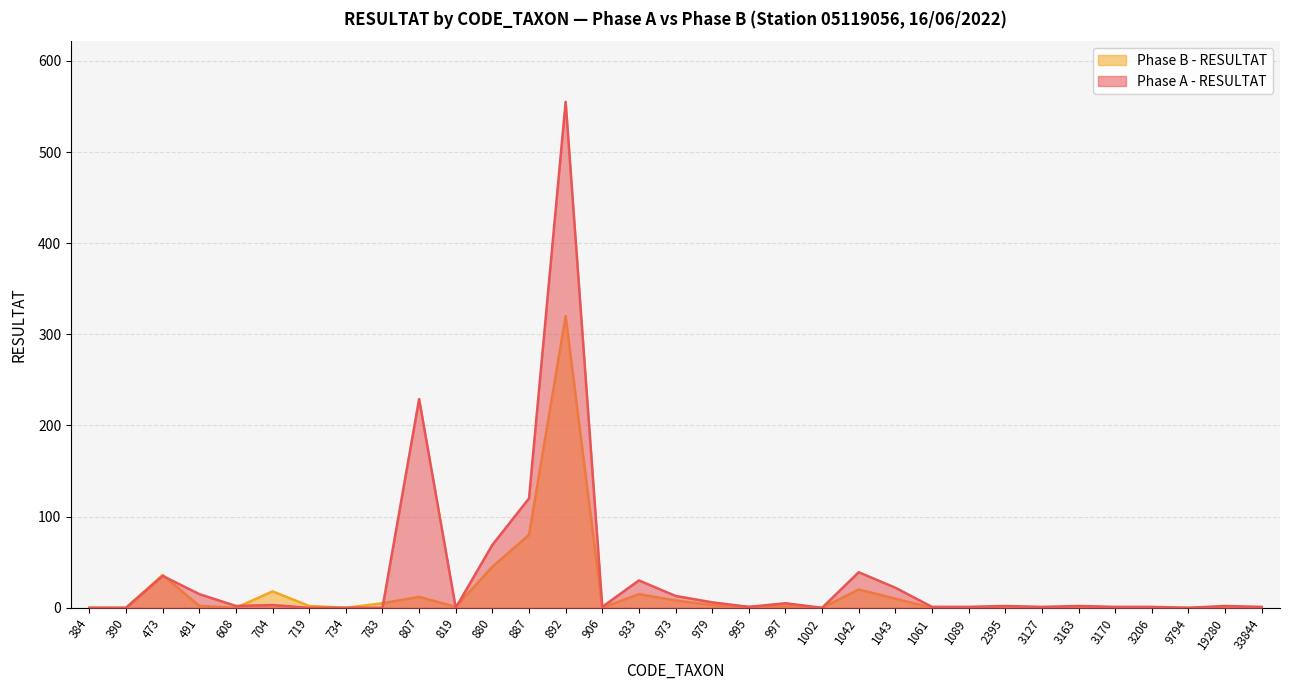

Which series has the largest range (max minus min)?

Phase A - RESULTAT